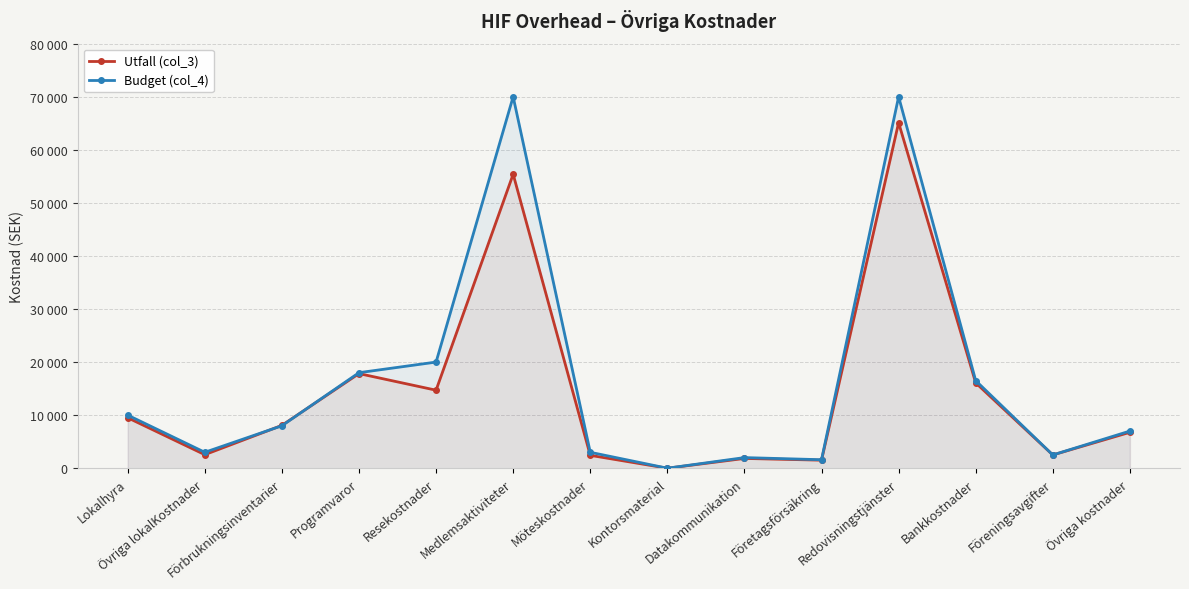

True or false: Utfall (col_3) has more than 1 interior local peaks.

True